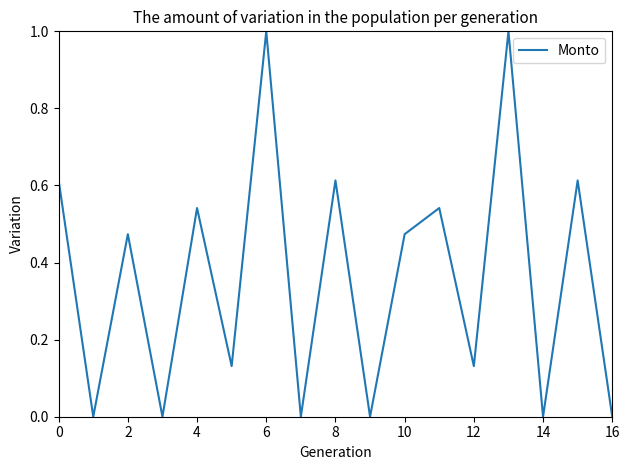

What is the maximum value shown in the chart?

1.0